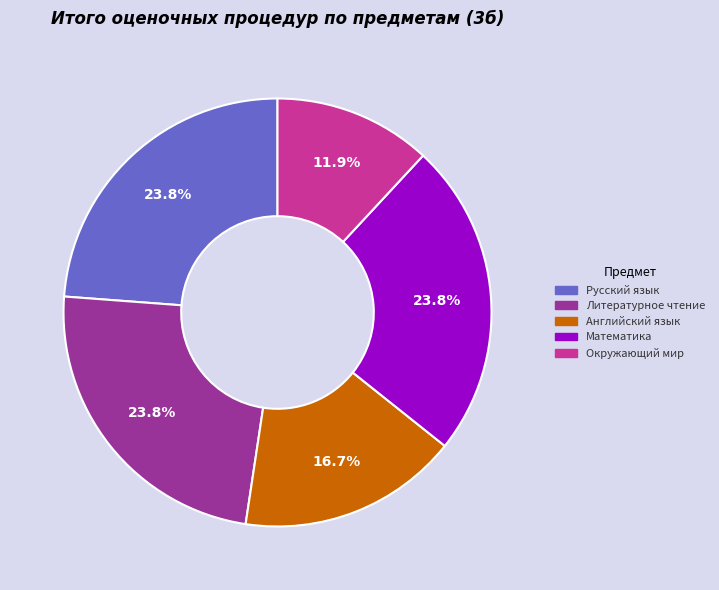

Is there any slice that represents more than half of the pie?

No